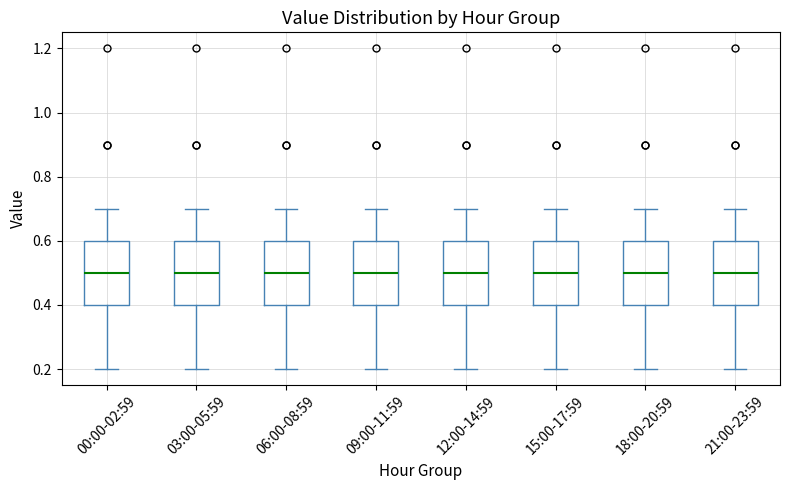

Reading left to right, read every box against the y-axis: the position of its median line, the range the box covers, and the ends of its whiskers. The values are not printed on the chart, so give them approximately, as read against the axis.

00:00-02:59: median 0.5, box 0.4 to 0.6, whiskers 0.2 to 0.7
03:00-05:59: median 0.5, box 0.4 to 0.6, whiskers 0.2 to 0.7
06:00-08:59: median 0.5, box 0.4 to 0.6, whiskers 0.2 to 0.7
09:00-11:59: median 0.5, box 0.4 to 0.6, whiskers 0.2 to 0.7
12:00-14:59: median 0.5, box 0.4 to 0.6, whiskers 0.2 to 0.7
15:00-17:59: median 0.5, box 0.4 to 0.6, whiskers 0.2 to 0.7
18:00-20:59: median 0.5, box 0.4 to 0.6, whiskers 0.2 to 0.7
21:00-23:59: median 0.5, box 0.4 to 0.6, whiskers 0.2 to 0.7